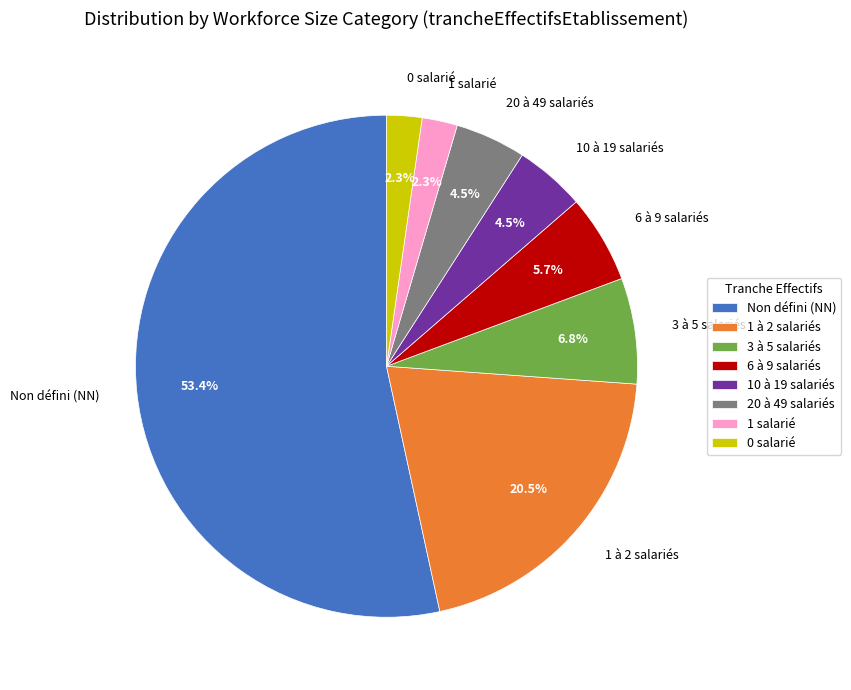

Count the number of slices in the pie.

8